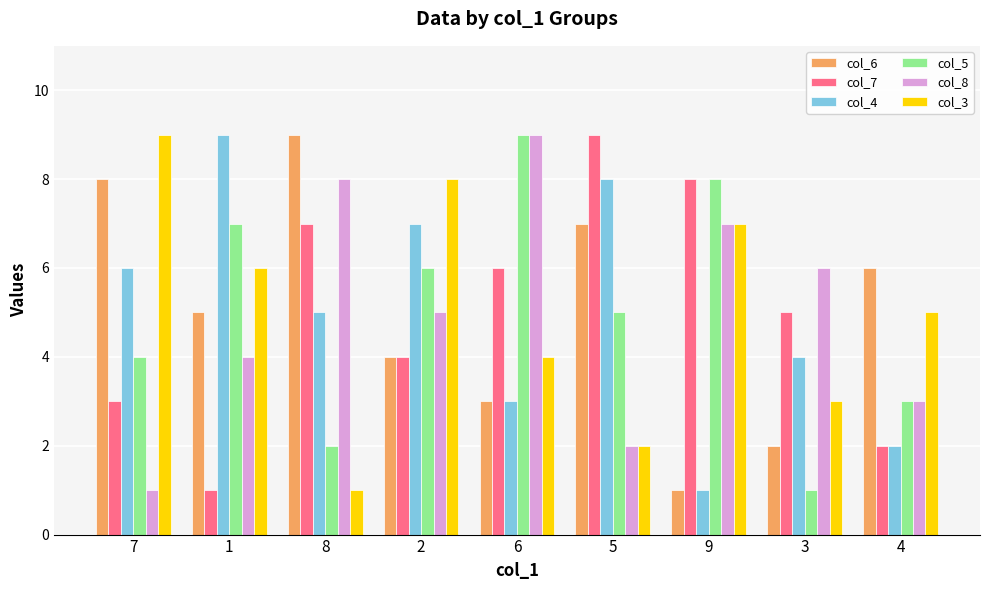

Is the value of col_4 at 2 greater than the value of col_5 at 7?

Yes